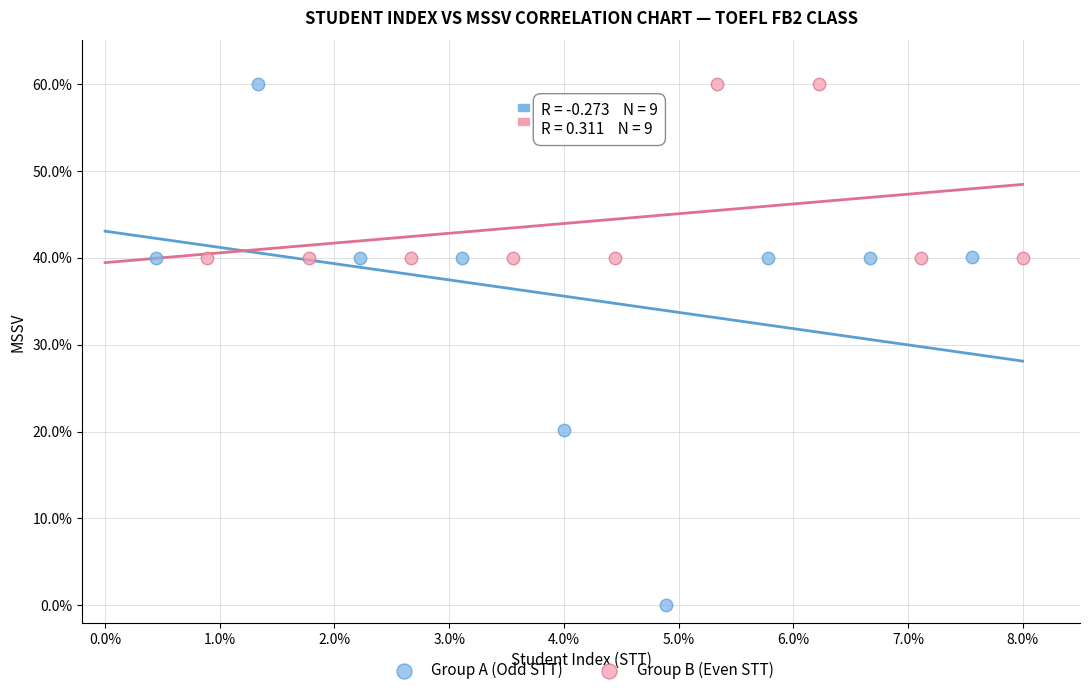

What are all the series names shown in the legend?

Group A (Odd STT), Group B (Even STT)